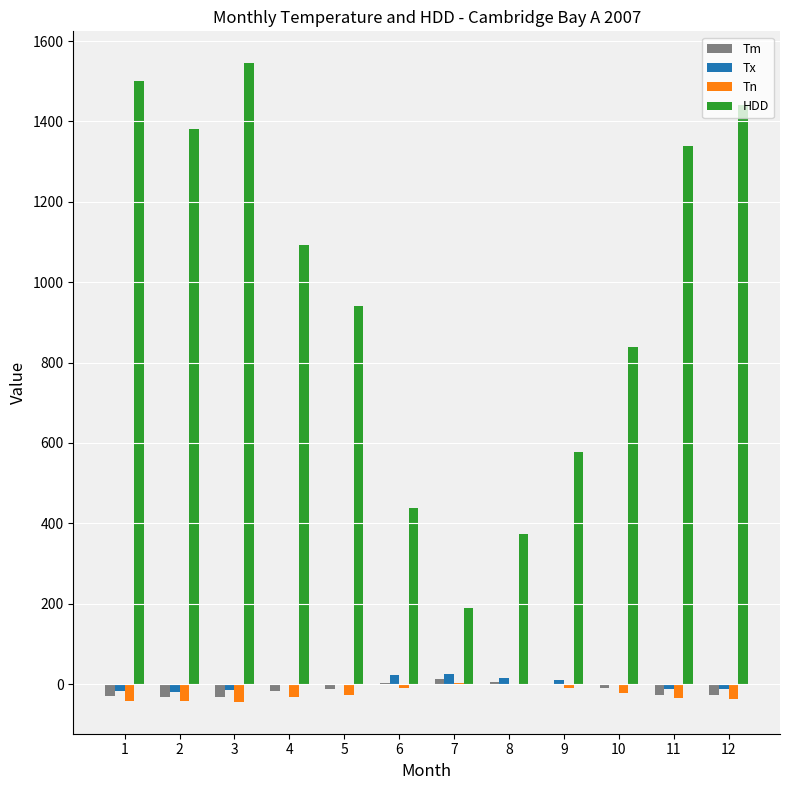

Between 6 and 8, which series saw the biggest shift?

HDD